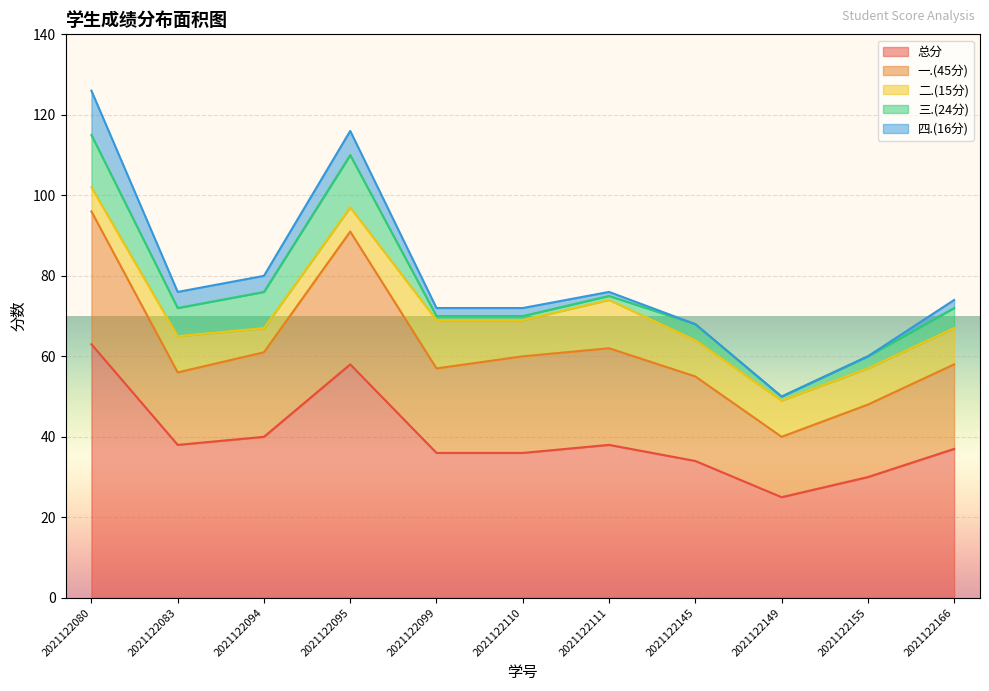

Which series has the largest range (max minus min)?

总分